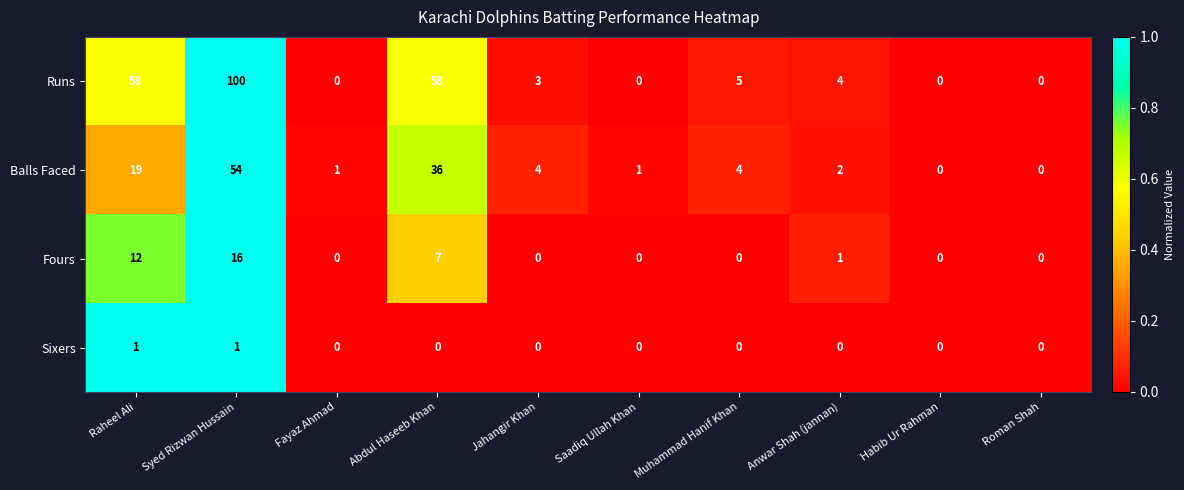

At Anwar Shah (jannan), list the series in order from largest to smallest.

Runs, Balls Faced, Fours, Sixers